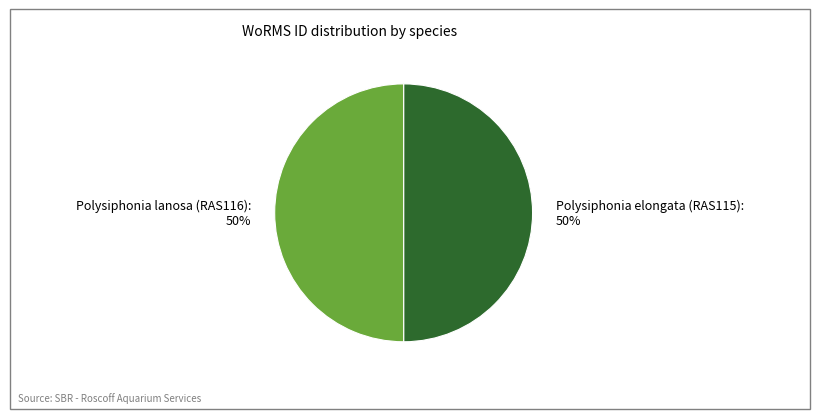

Is it true that Polysiphonia elongata (RAS115) is 56% of the pie?

False